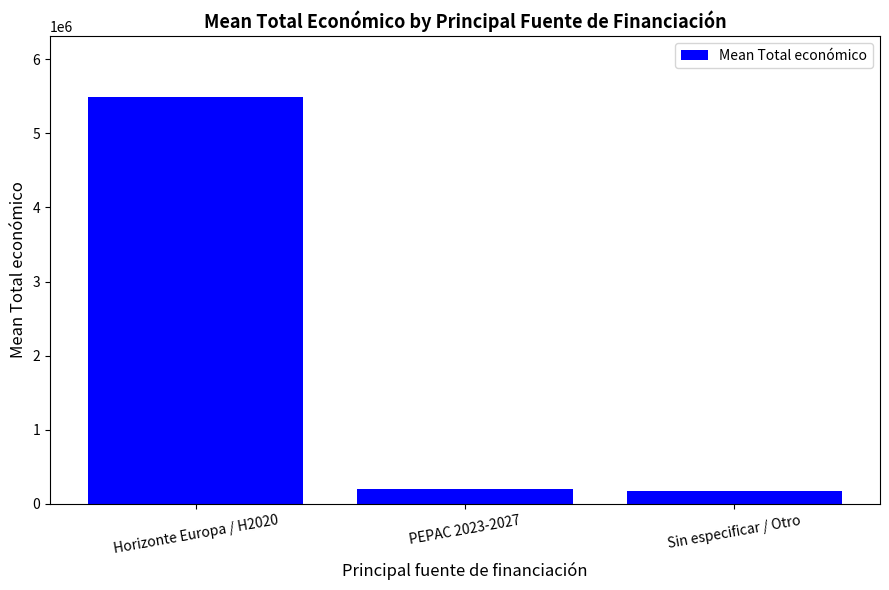

Does the chart contain stacked bars?

No